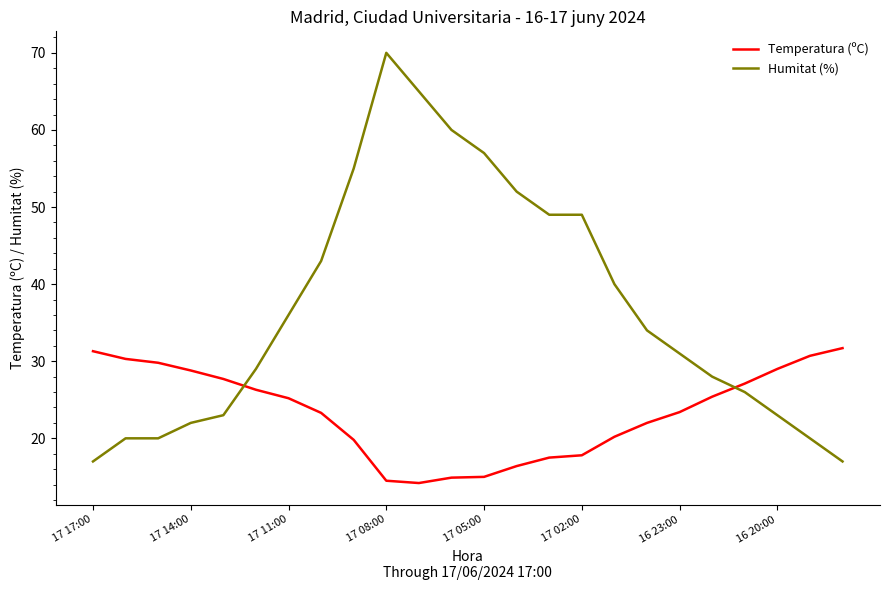

Rank the series by their maximum value, from highest to lowest.

Humitat (%), Temperatura (ºC)